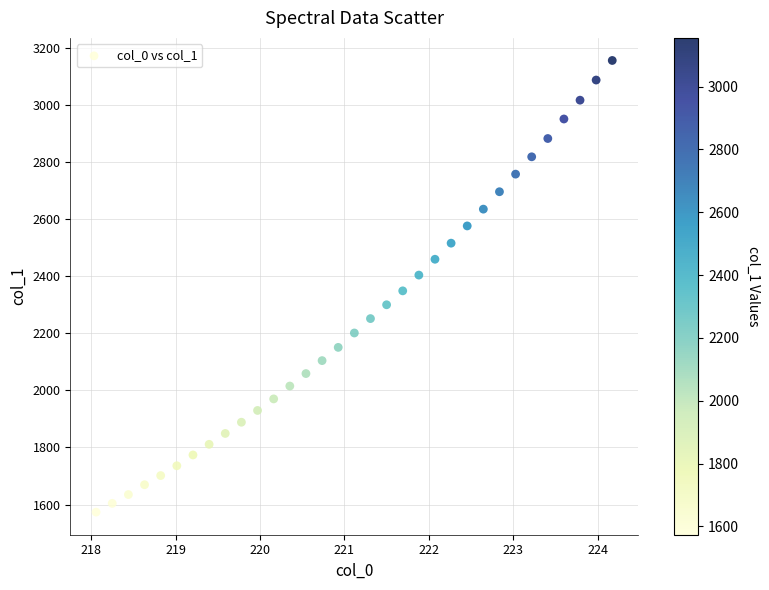

What is the range of Y values (max minus min)?

1582.0